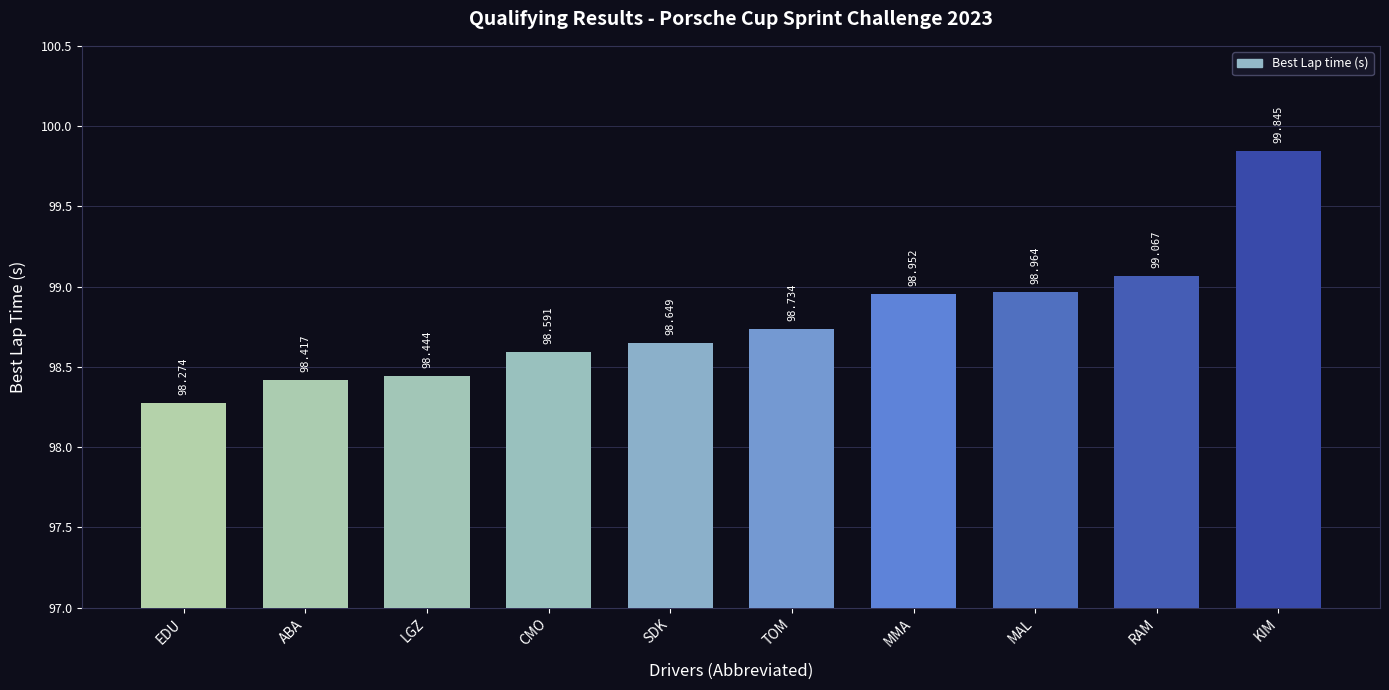

What is the maximum value shown in the chart?

99.8